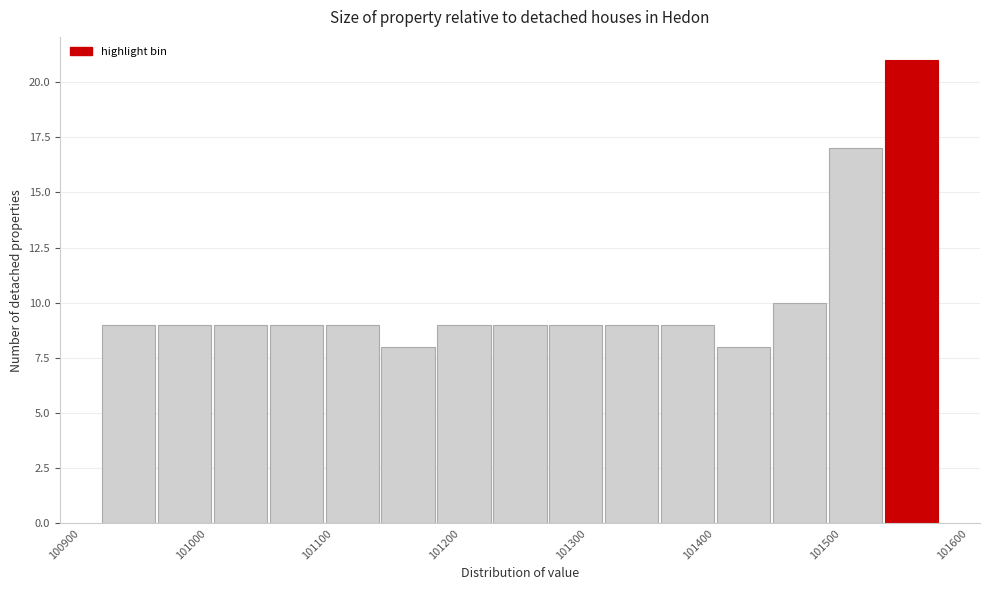

Reading left to right, transcribe this chart: for each bar, give the range it covers on the x-axis and its height. Neither the bar edges nor the heights are printed on the chart, so give them approximately, as read against the axes.

100930 to 100970: 9
100970 to 101020: 9
101020 to 101060: 9
101060 to 101110: 9
101110 to 101150: 9
101150 to 101190: 8
101190 to 101240: 9
101240 to 101280: 9
101280 to 101330: 9
101330 to 101370: 9
101370 to 101420: 9
101420 to 101460: 8
101460 to 101500: 10
101500 to 101550: 17
101550 to 101590: 21